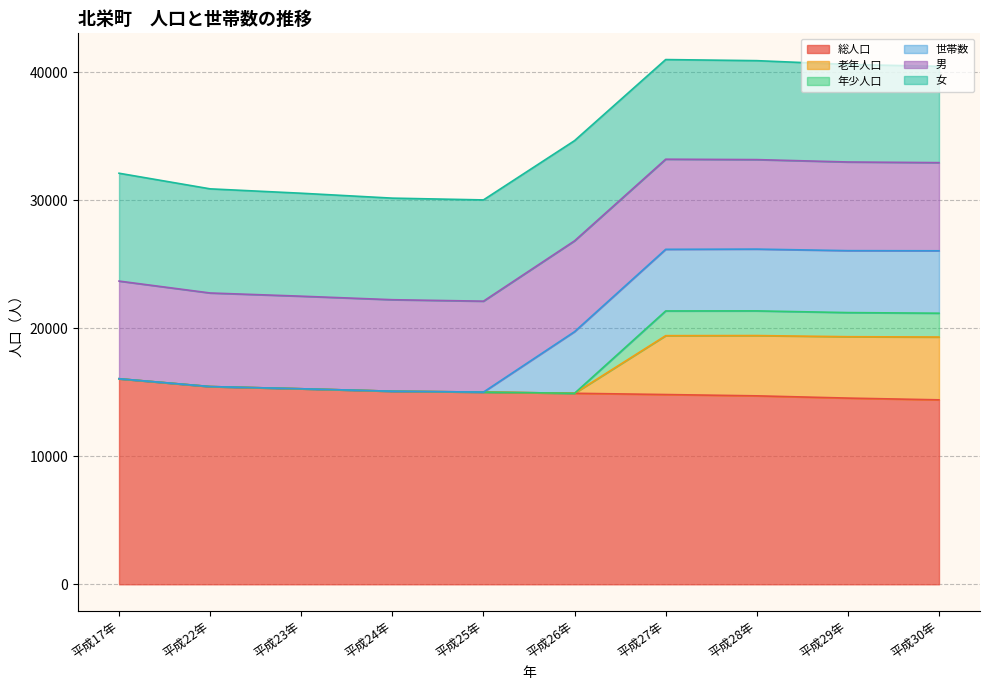

True or false: 年少人口 and 総人口 cross at least once.

False